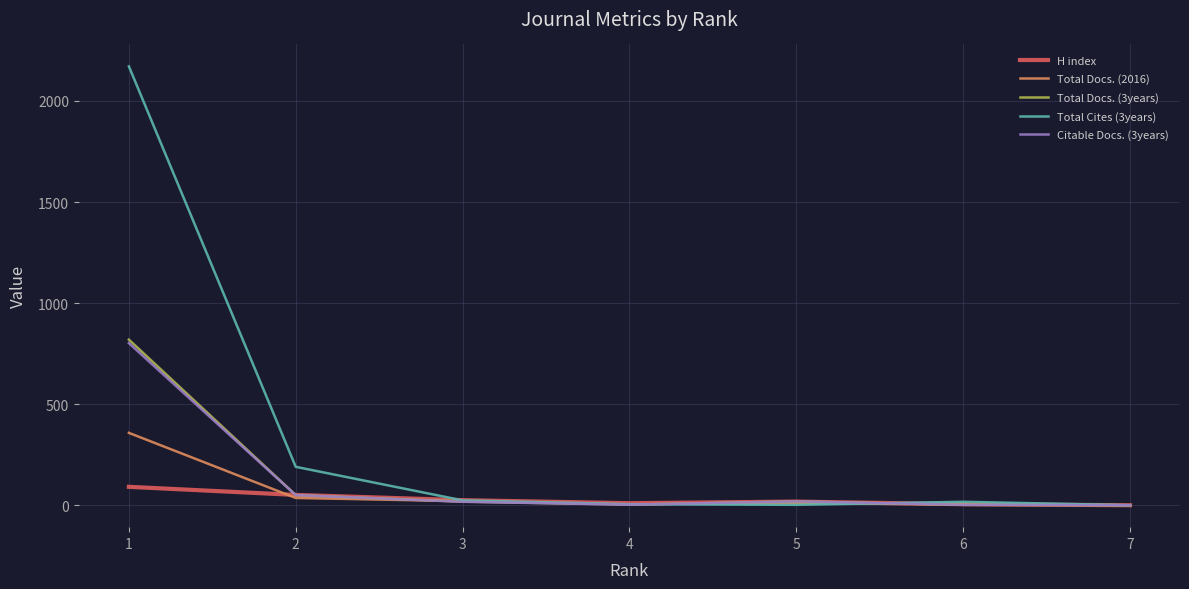

What is the difference between the highest and lowest values at 5?

17